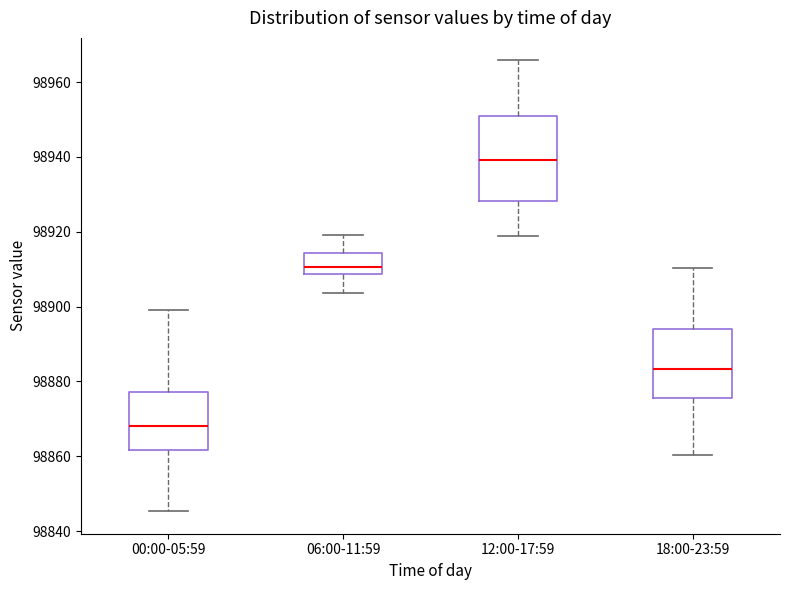

Reading left to right, read every box against the y-axis: the position of its median line, the range the box covers, and the ends of its whiskers. The values are not printed on the chart, so give them approximately, as read against the axis.

00:00-05:59: median 98868, box 98862 to 98878, whiskers 98846 to 98900
06:00-11:59: median 98910, box 98908 to 98914, whiskers 98904 to 98920
12:00-17:59: median 98940, box 98928 to 98950, whiskers 98918 to 98966
18:00-23:59: median 98884, box 98876 to 98894, whiskers 98860 to 98910